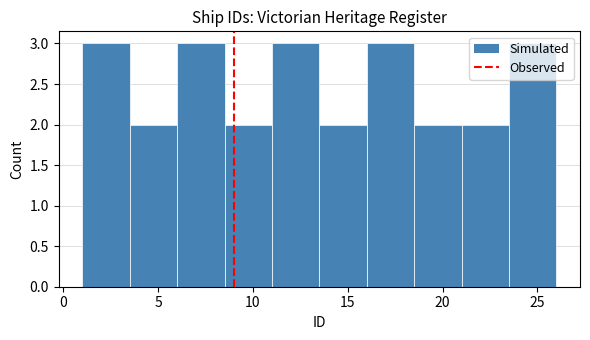

How tall is the bar that spans 8.5 to 11.0 on the x-axis? The values are not printed on the chart, so give them approximately, as read against the axis.

2